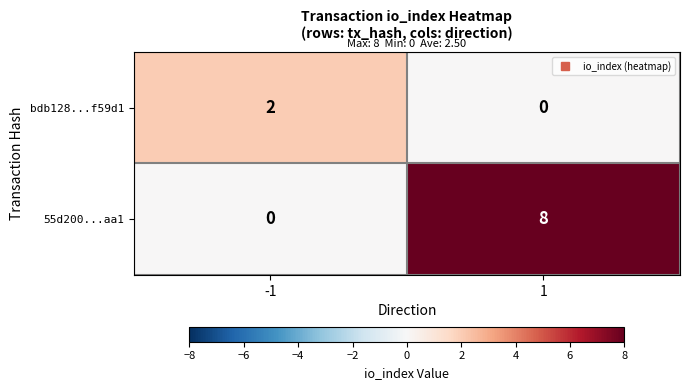

What is the average value of the 55d200...aa1 series?

4